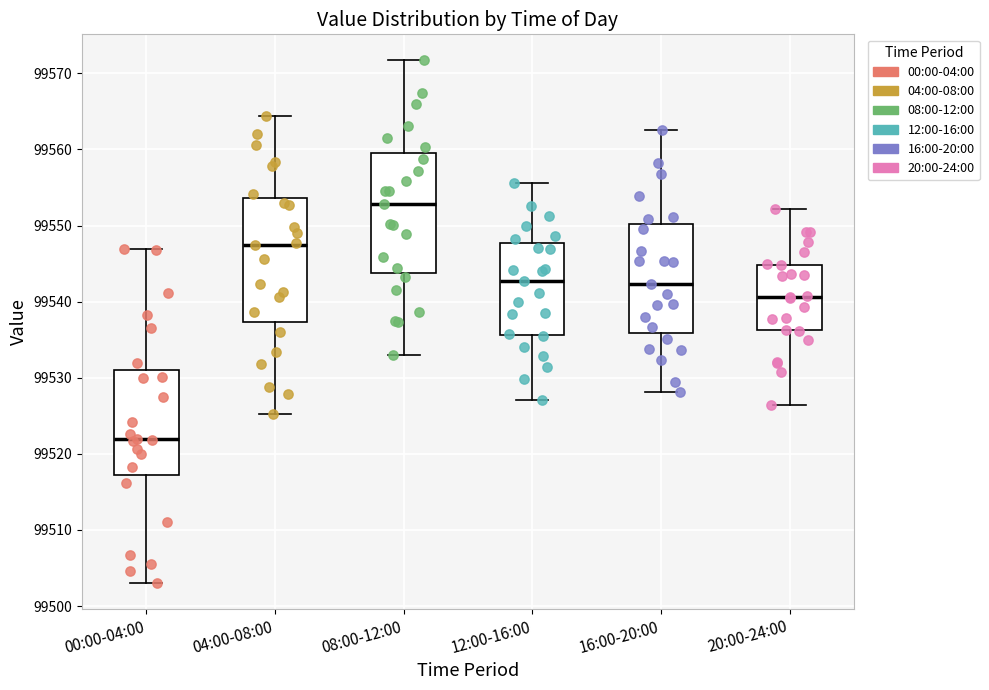

Reading left to right, transcribe this box plot: for each box, give where its median line is, the range the box spans, and where its two whiskers end, as read against the y-axis. The values are not printed on the chart, so give them approximately, as read against the axis.

00:00-04:00: median 99522, box 99517 to 99531, whiskers 99503 to 99547
04:00-08:00: median 99548, box 99537 to 99554, whiskers 99525 to 99564
08:00-12:00: median 99553, box 99544 to 99560, whiskers 99533 to 99572
12:00-16:00: median 99543, box 99536 to 99548, whiskers 99527 to 99556
16:00-20:00: median 99542, box 99536 to 99550, whiskers 99528 to 99563
20:00-24:00: median 99541, box 99536 to 99545, whiskers 99526 to 99552